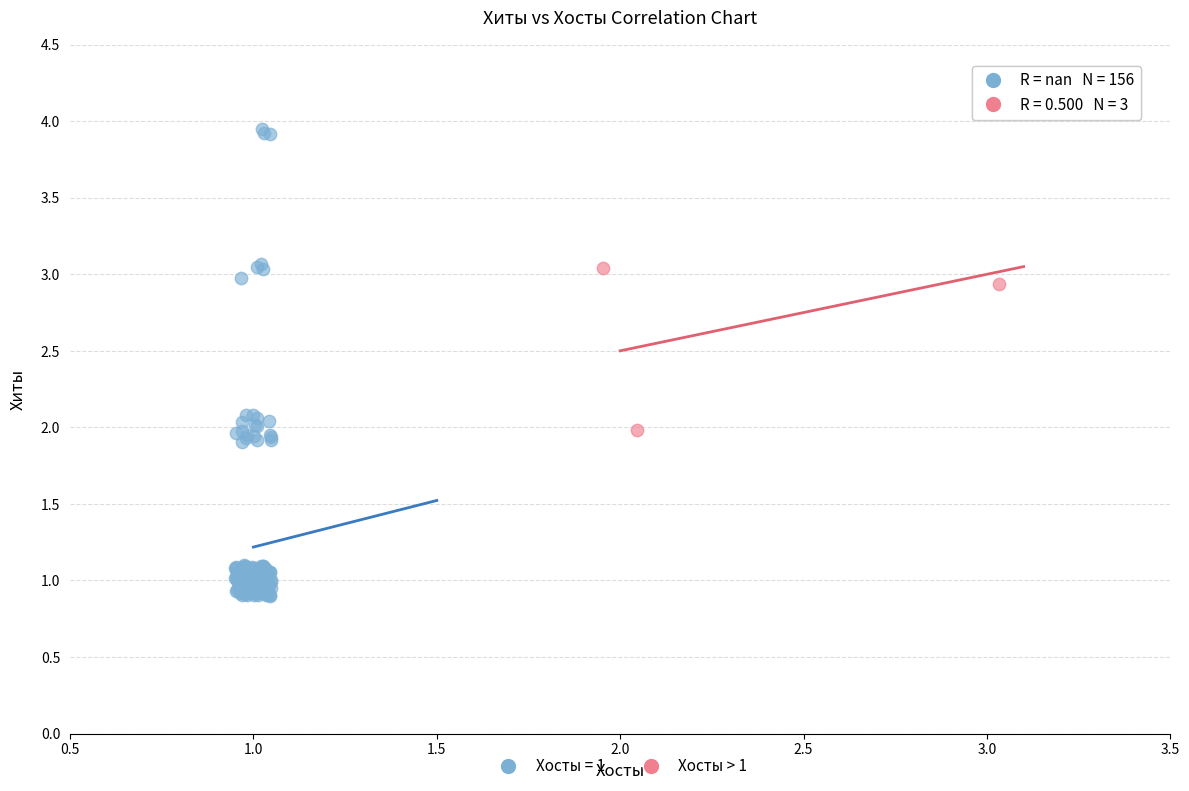

Which series has the widest spread of Y values?

Хосты = 1